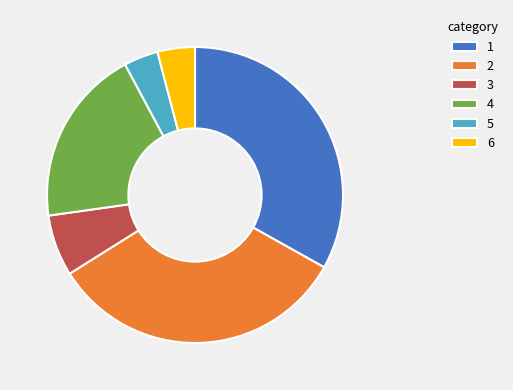

Do 5 and 2 together represent more than half of the pie?

No